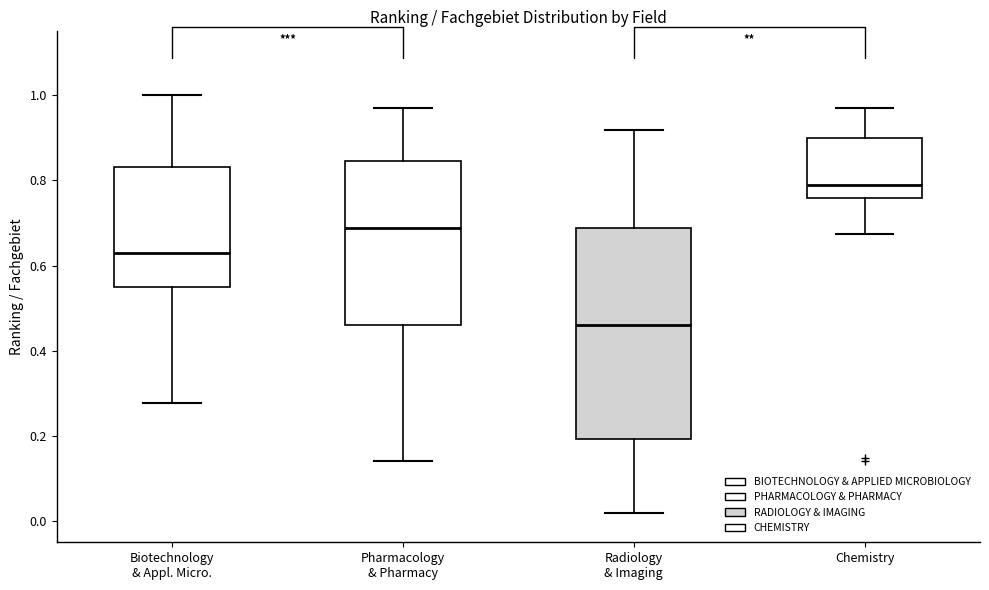

Reading left to right, read every box against the y-axis: the position of its median line, the range the box covers, and the ends of its whiskers. The values are not printed on the chart, so give them approximately, as read against the axis.

Biotechnology & Appl. Micro.: median 0.64, box 0.56 to 0.84, whiskers 0.28 to 1.00
Pharmacology & Pharmacy: median 0.68, box 0.46 to 0.84, whiskers 0.14 to 0.98
Radiology & Imaging: median 0.46, box 0.20 to 0.68, whiskers 0.02 to 0.92
Chemistry: median 0.78, box 0.76 to 0.90, whiskers 0.68 to 0.98